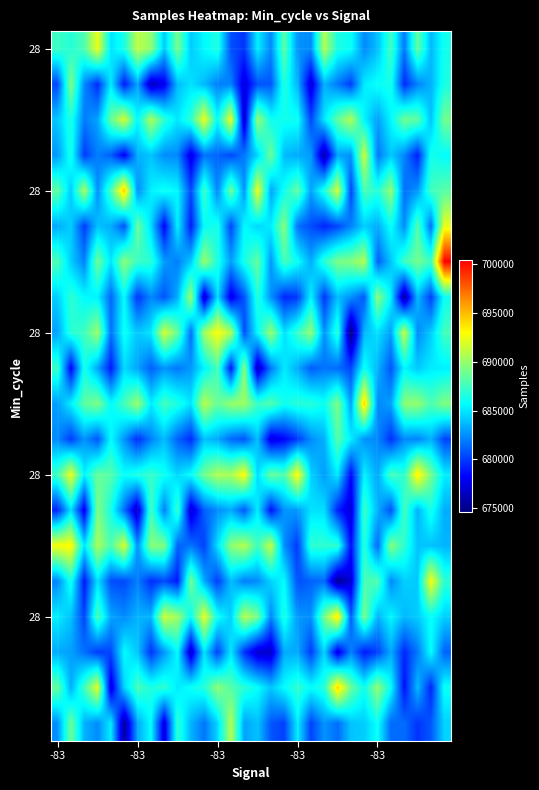

At which category is the sum across all series the highest?

29